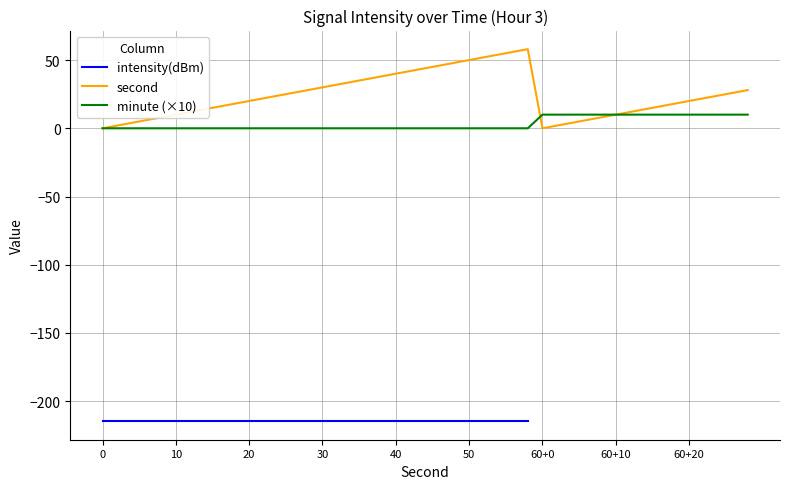

True or false: second and intensity(dBm) intersect in this chart.

False